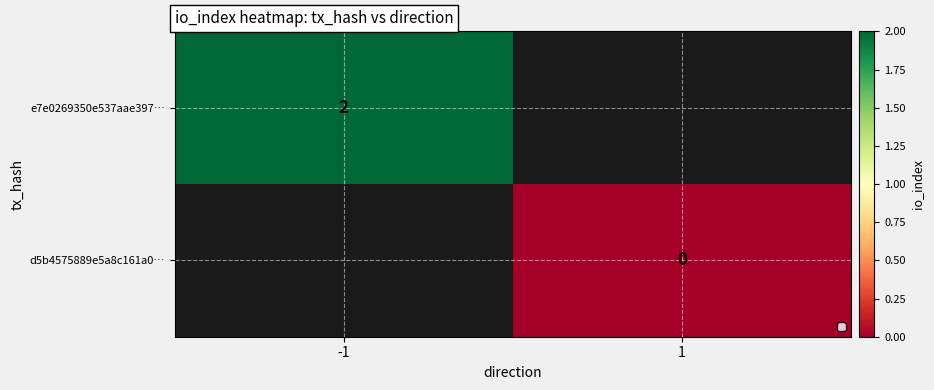

The value of e7e0269350e537aae397… at -1 is 2. True or false?

True